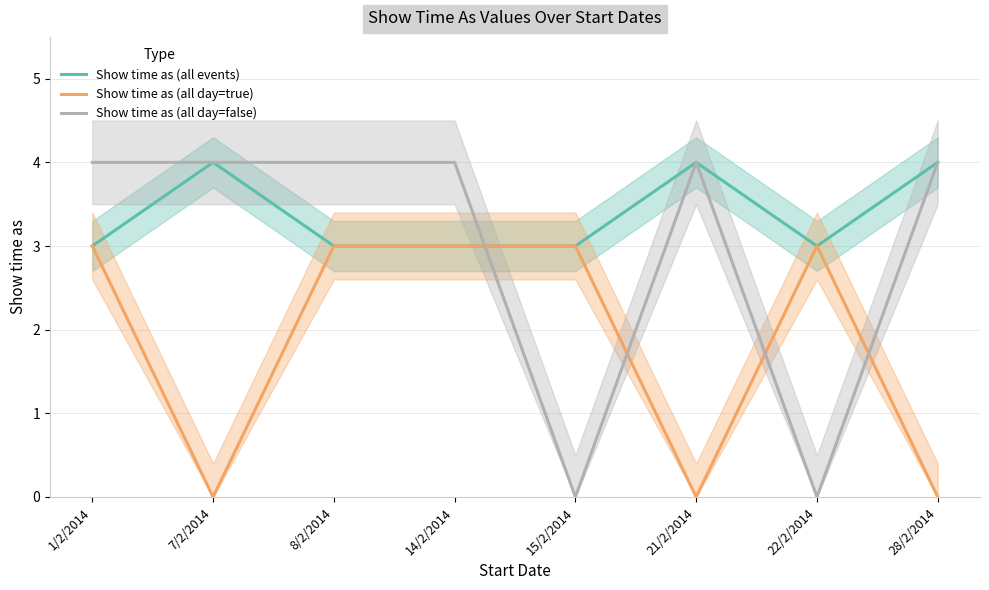

Where is the first local minimum for Show time as (all day=true)?

7/2/2014